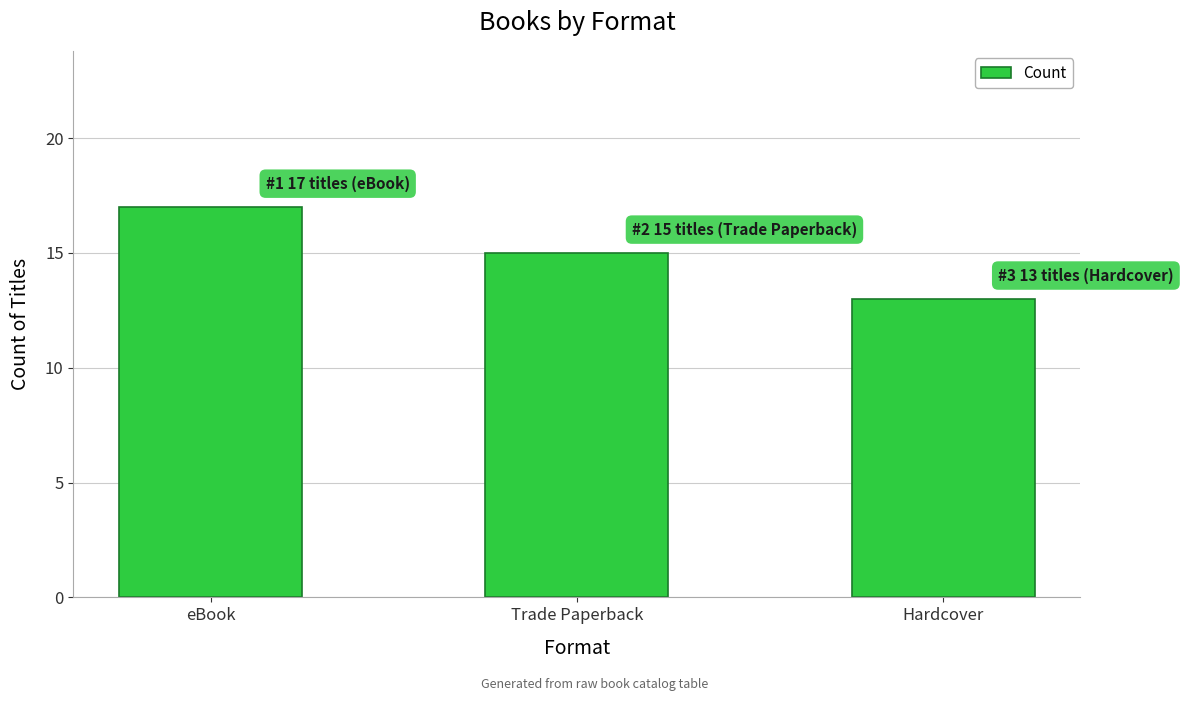

Reading left to right, list all the values displayed in this chart.

eBook=17	Trade Paperback=15	Hardcover=13